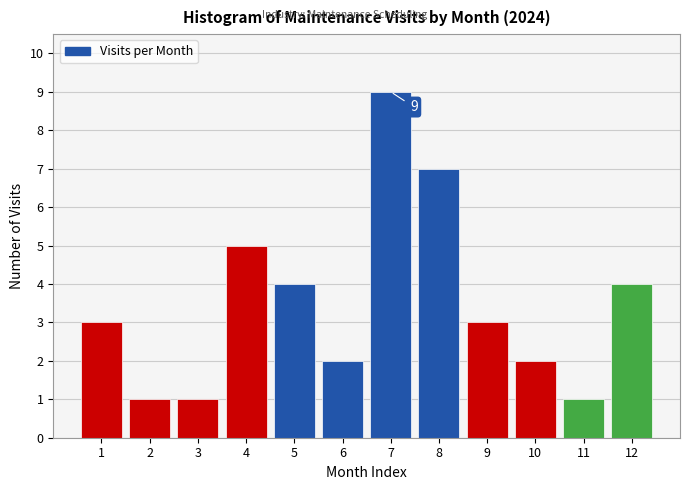

Which range on the x-axis has the tallest bar?

6.5 to 7.5